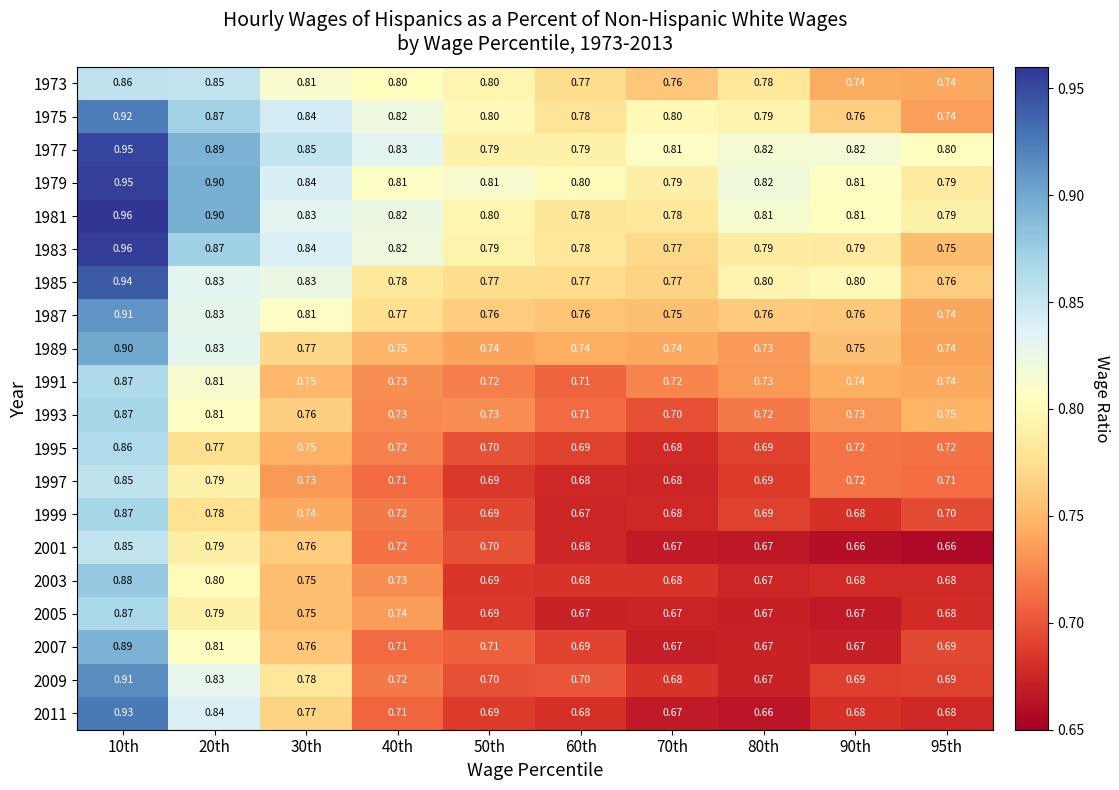

Is the value of 1995 at 95th greater than the value of 1975 at 40th?

No